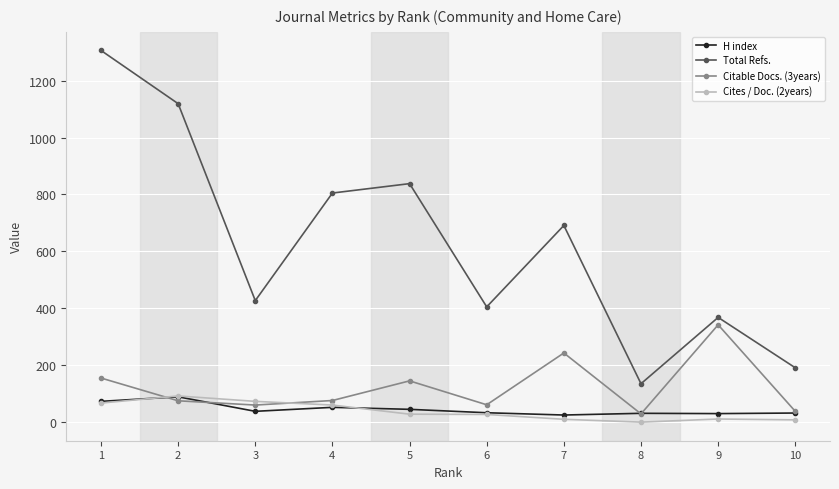

At which label does Total Refs. reach its minimum?

8